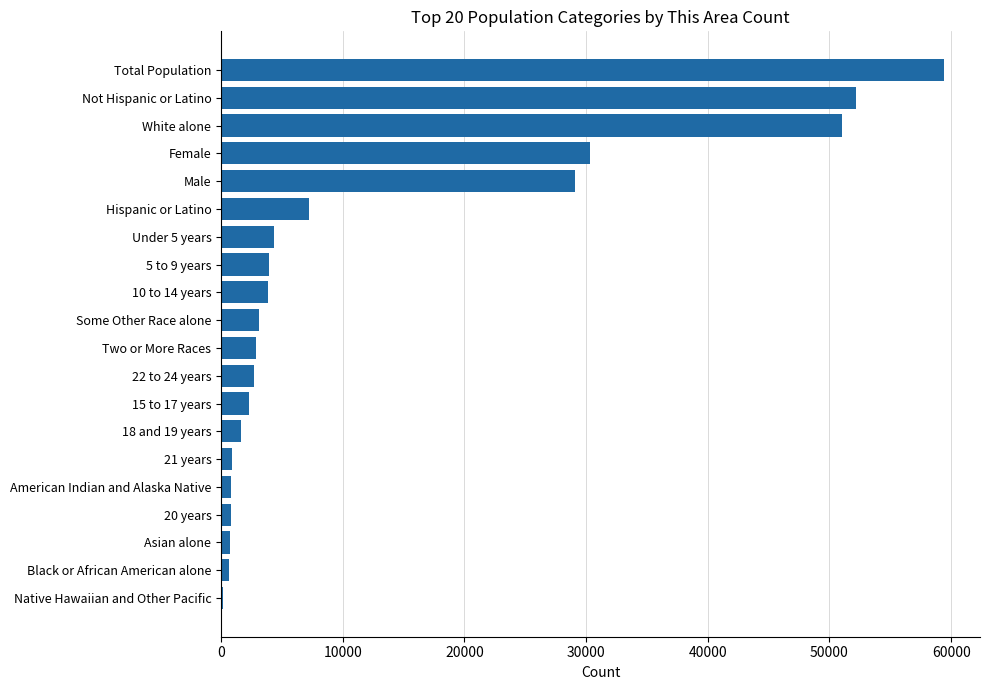

The value at Hispanic or Latino is 7194. True or false?

True